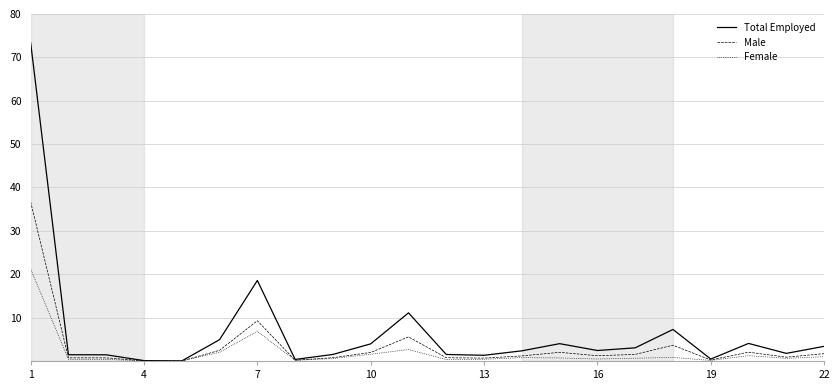

Which series has the widest spread of values?

Total Employed